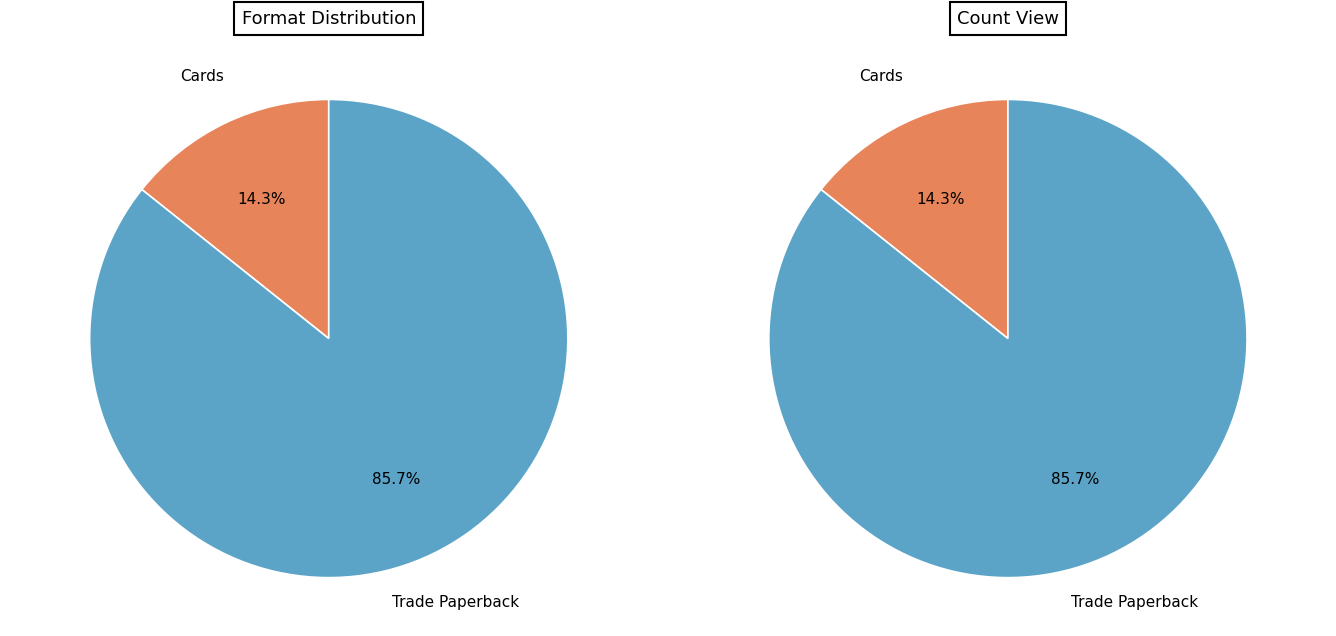

How many segments does this pie chart have?

2